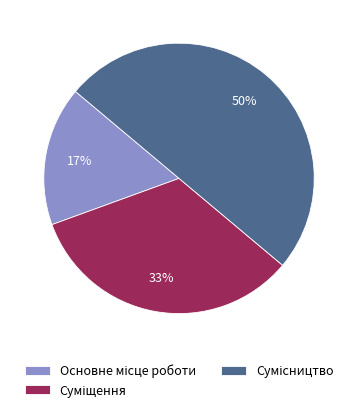

To the nearest percent, what is the average slice percentage?

33%